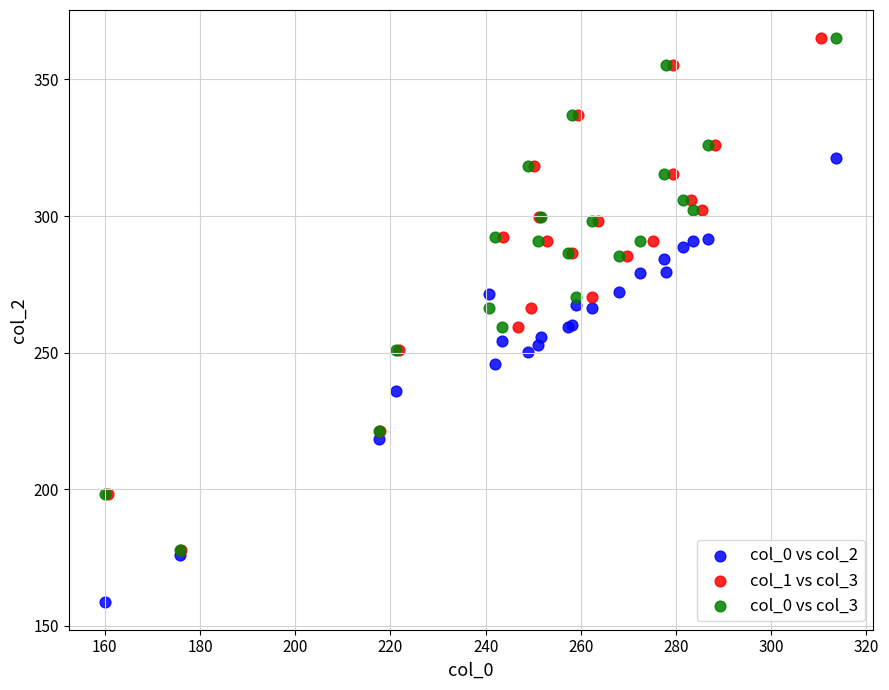

What are all the series names shown in the legend?

col_0 vs col_2, col_1 vs col_3, col_0 vs col_3